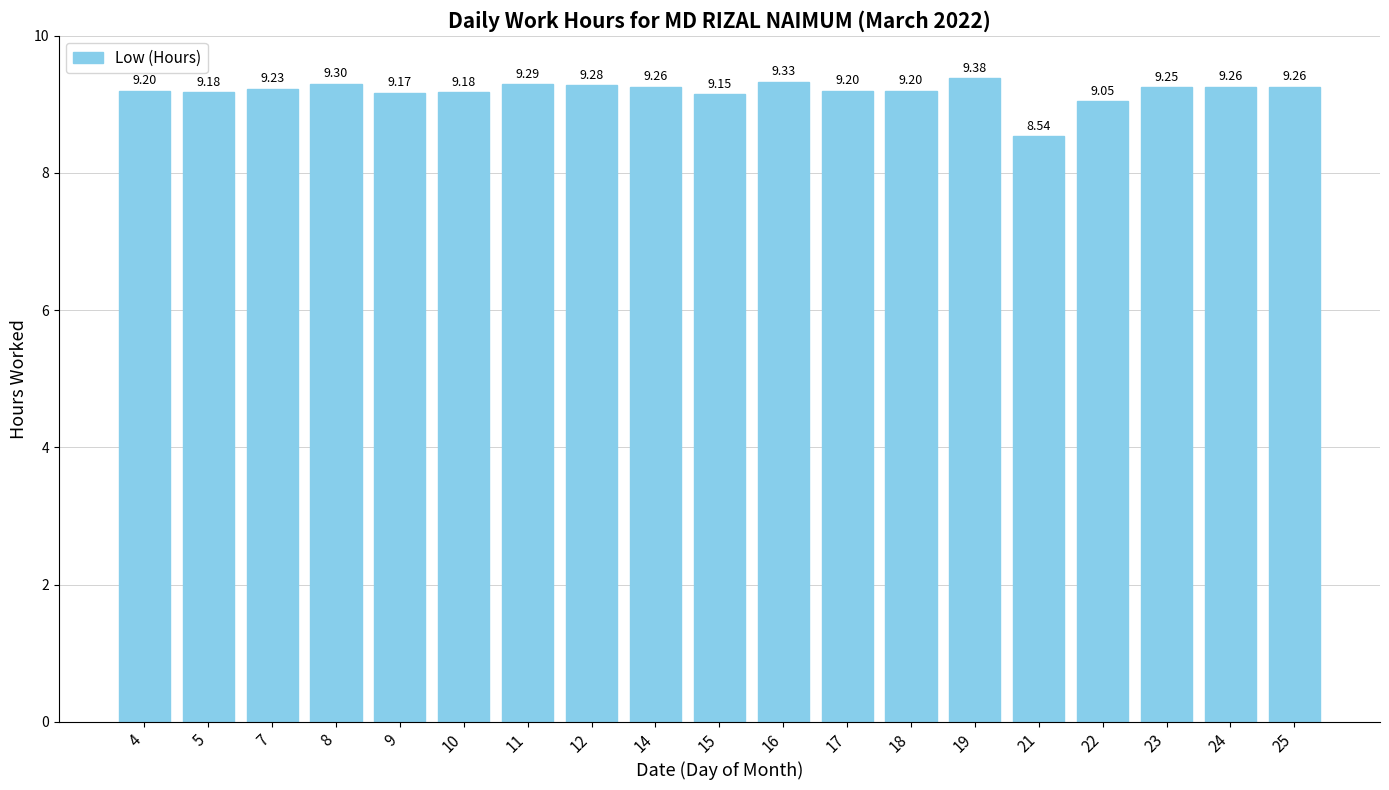

The chart shows a value of 16.0 at 25. True or false?

False